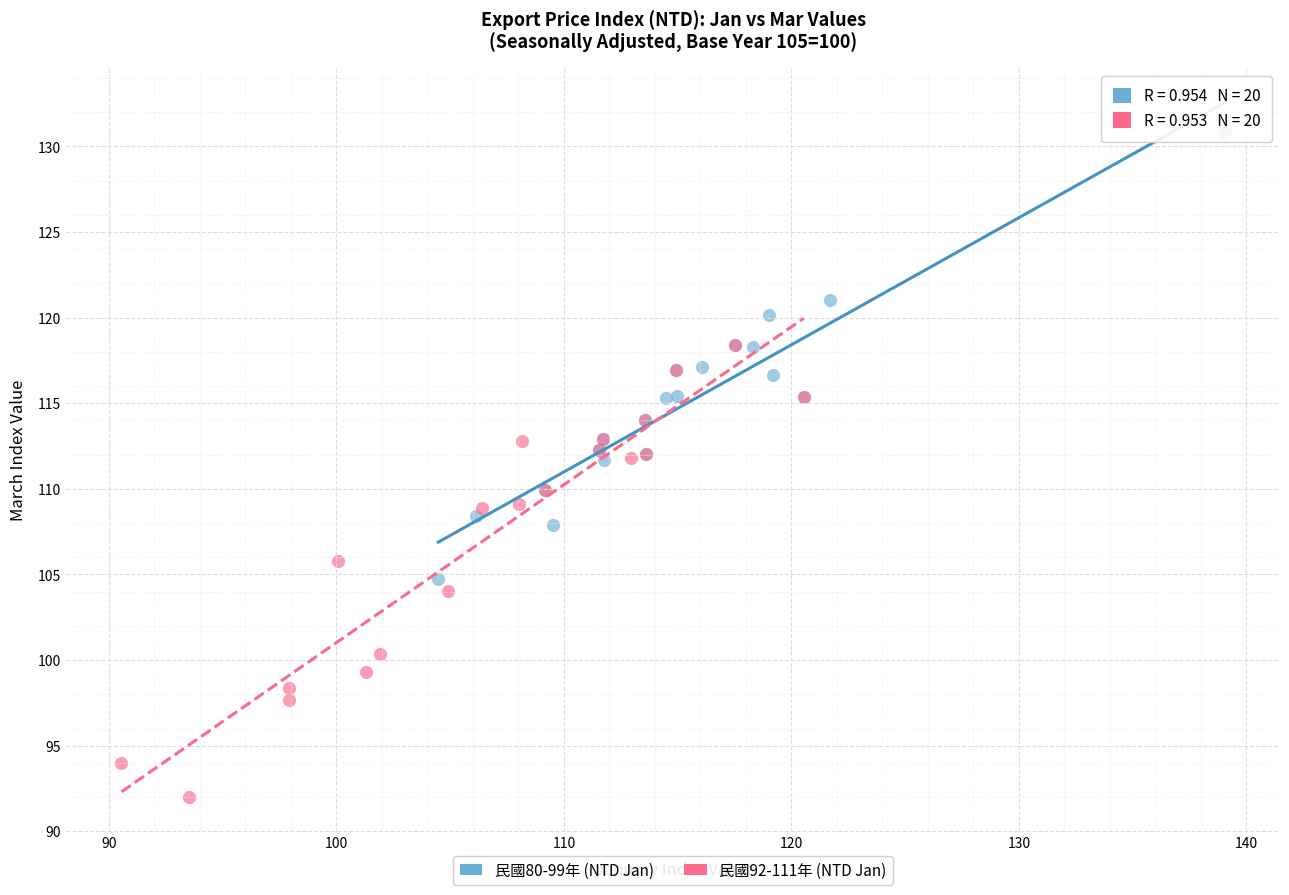

Which series has the largest Y range (max minus min)?

民國92-111年 (NTD Jan)